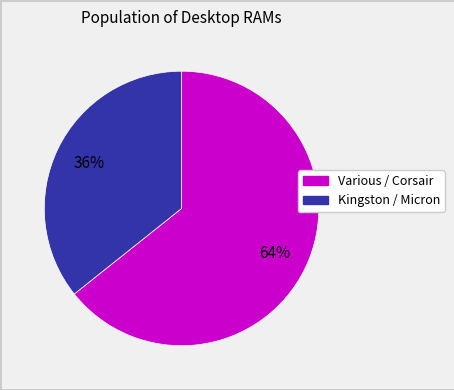

Does any single category account for the majority?

Yes